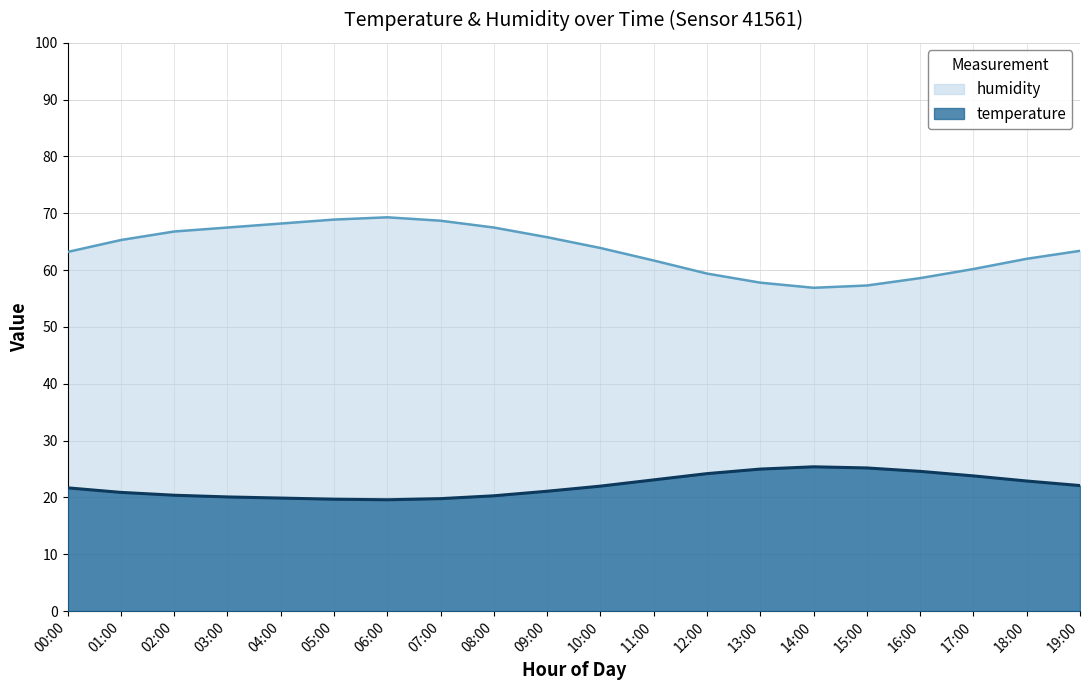

True or false: humidity has more than 2 interior local peaks.

False